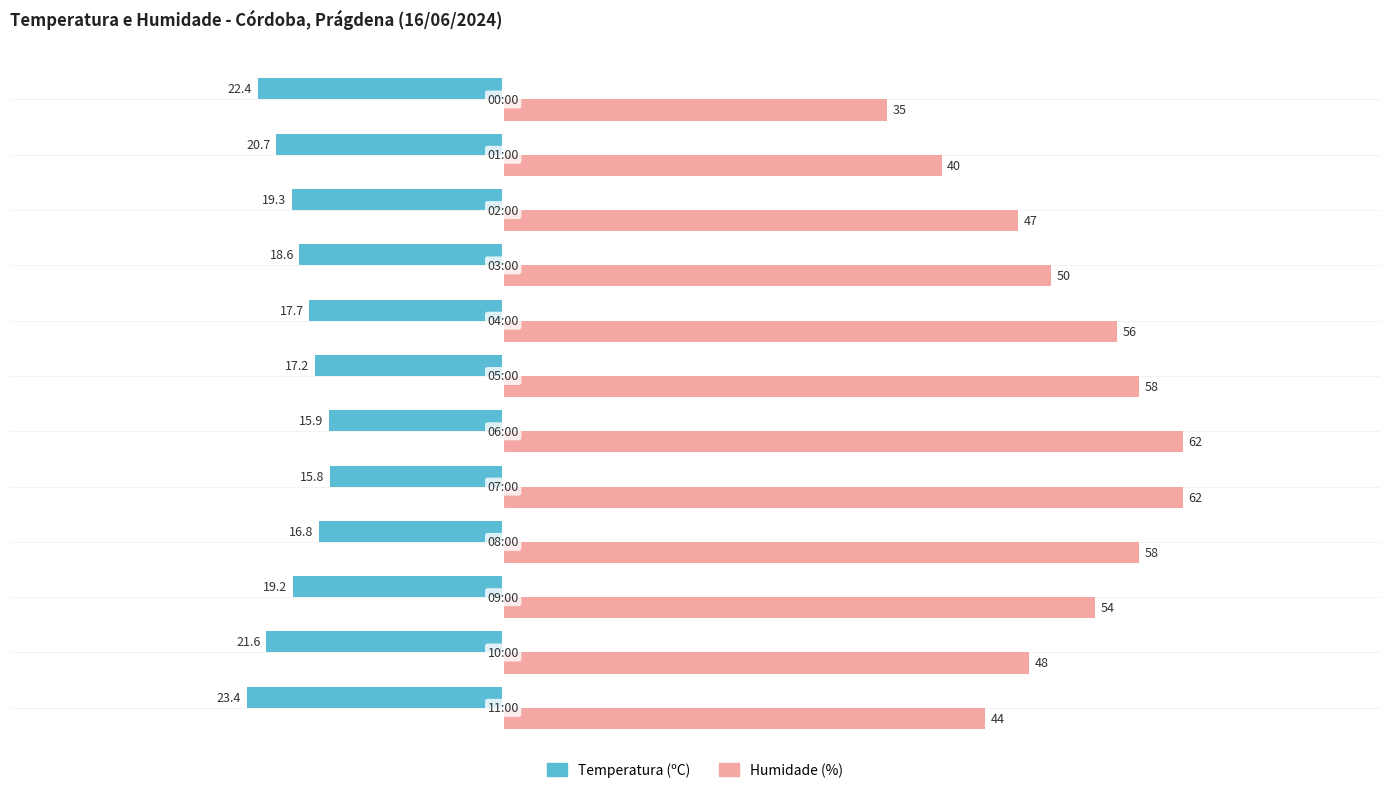

Rank the series by their average value, from lowest to highest.

Temperatura (ºC), Humidade (%)